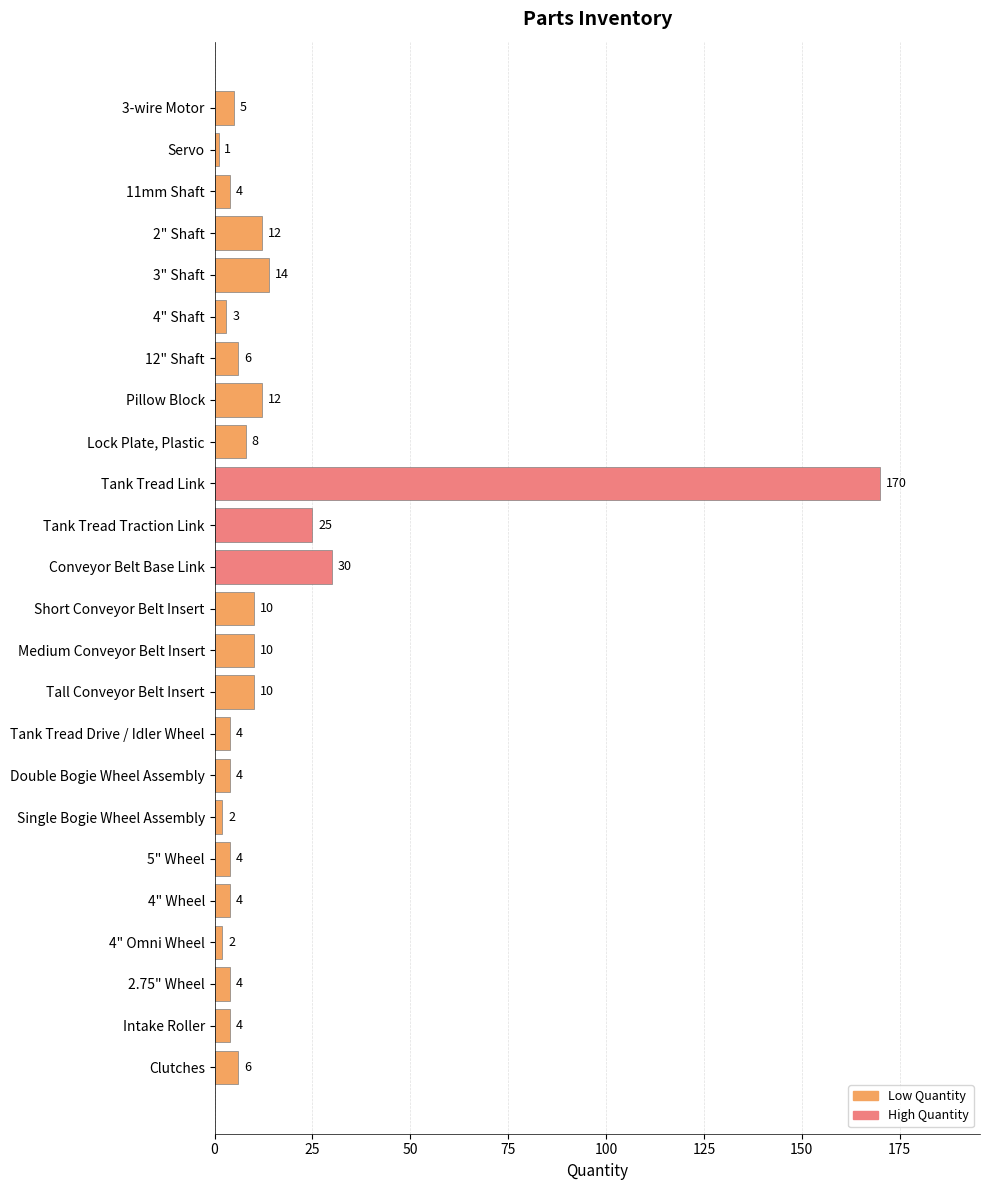

The chart shows a value of 4 at 2.75" Wheel. True or false?

True